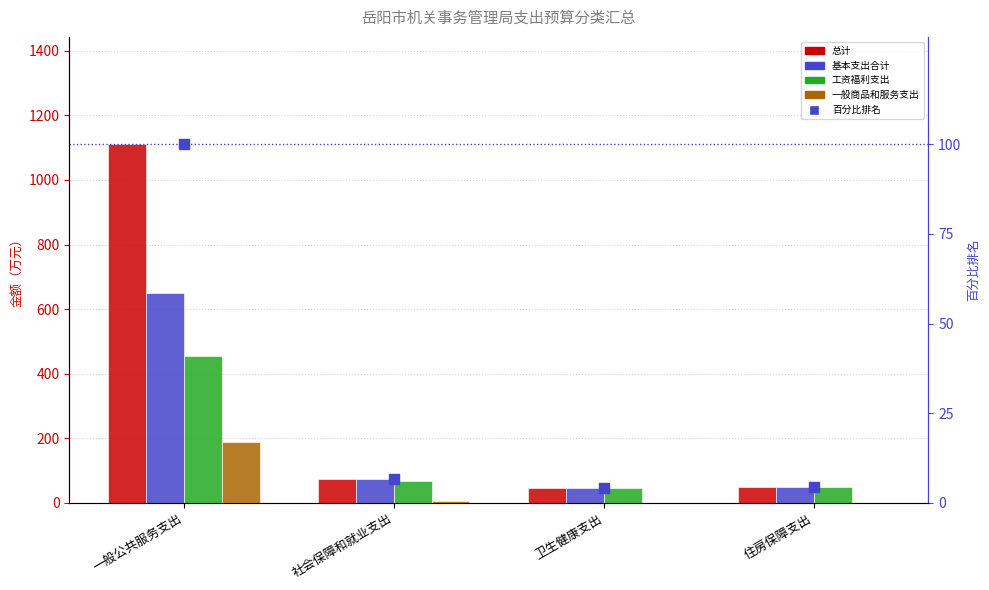

Which series reaches the maximum Y coordinate?

总计